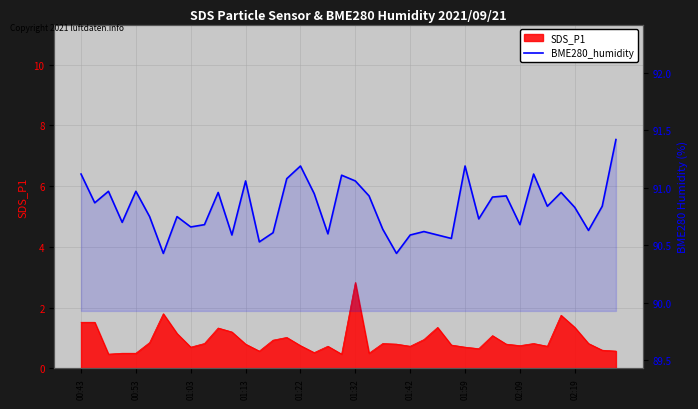

The value at 00:53 is 143.0. True or false?

False